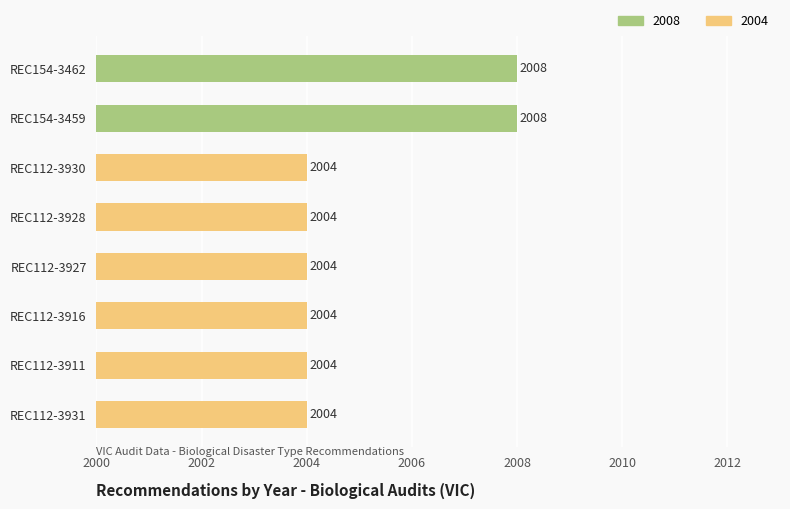

Approximately how many times larger is the value at REC112-3927 compared to REC112-3930?

1.0